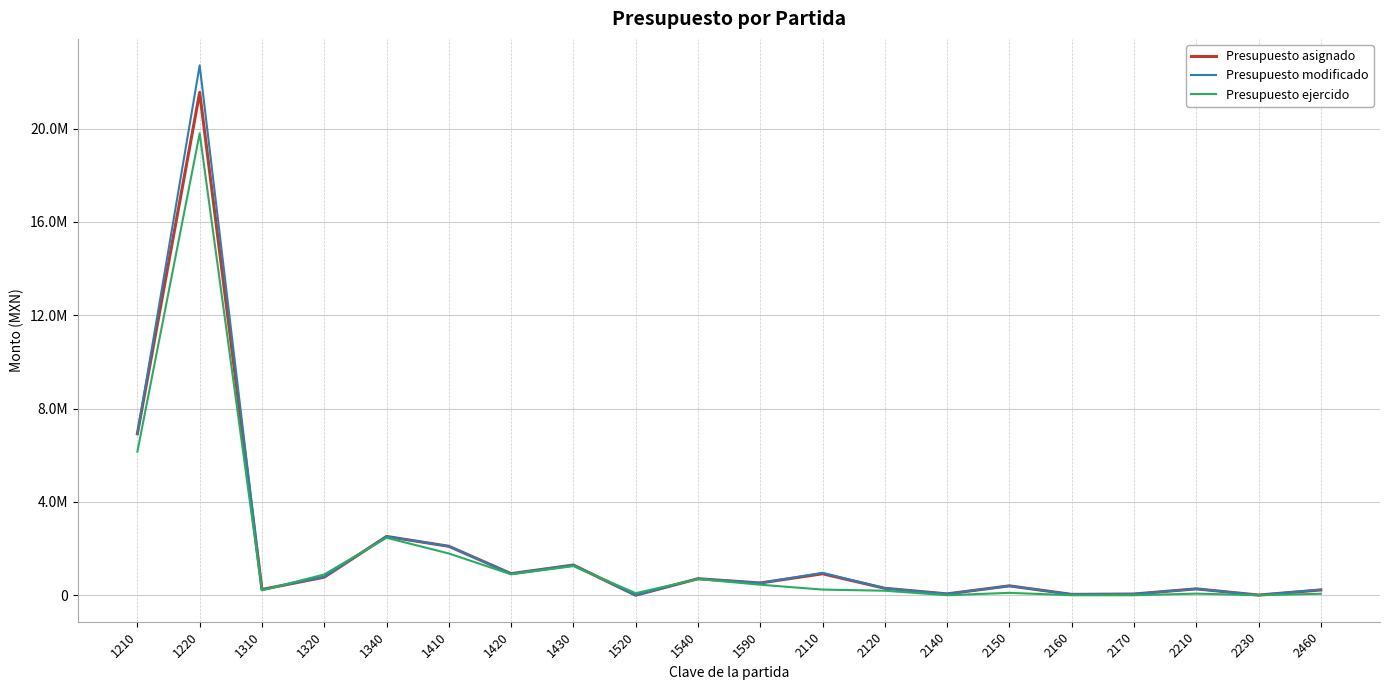

Is this an area chart (filled region under the line)?

No